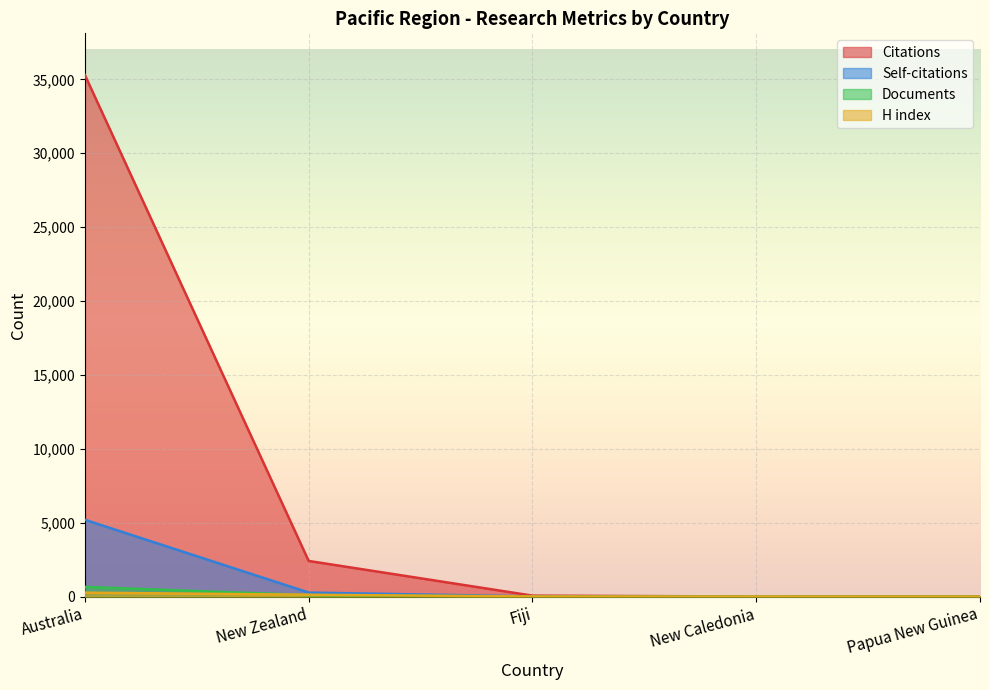

Rank the series by their maximum value, from lowest to highest.

H index, Documents, Self-citations, Citations